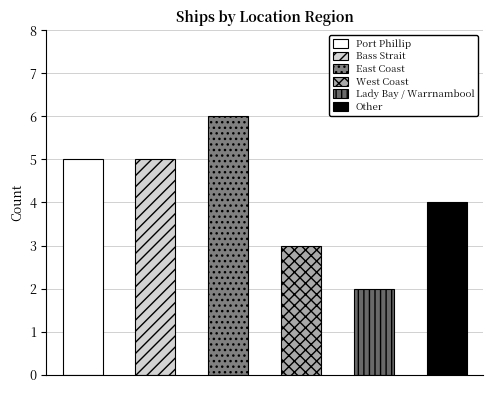

Which category has the highest value across all series?

East Coast